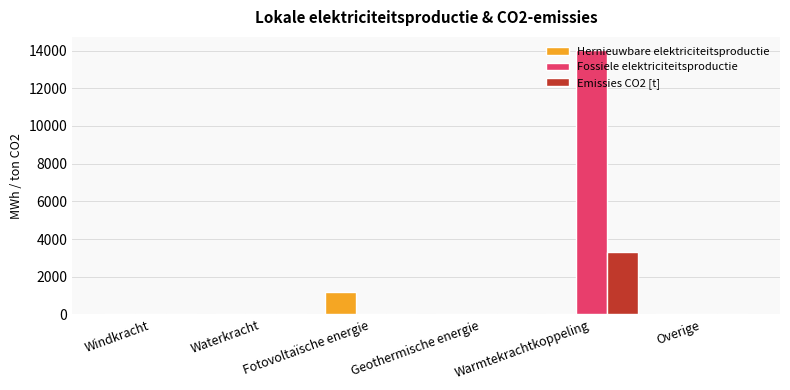

What are all the series names shown in the legend?

Hernieuwbare elektriciteitsproductie, Fossiele elektriciteitsproductie, Emissies CO2 [t]